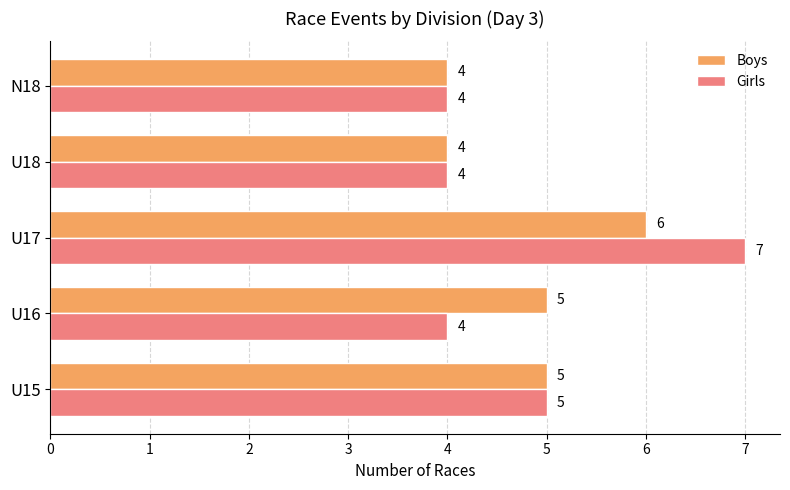

Between U15 and U16, which series saw the biggest shift?

Girls